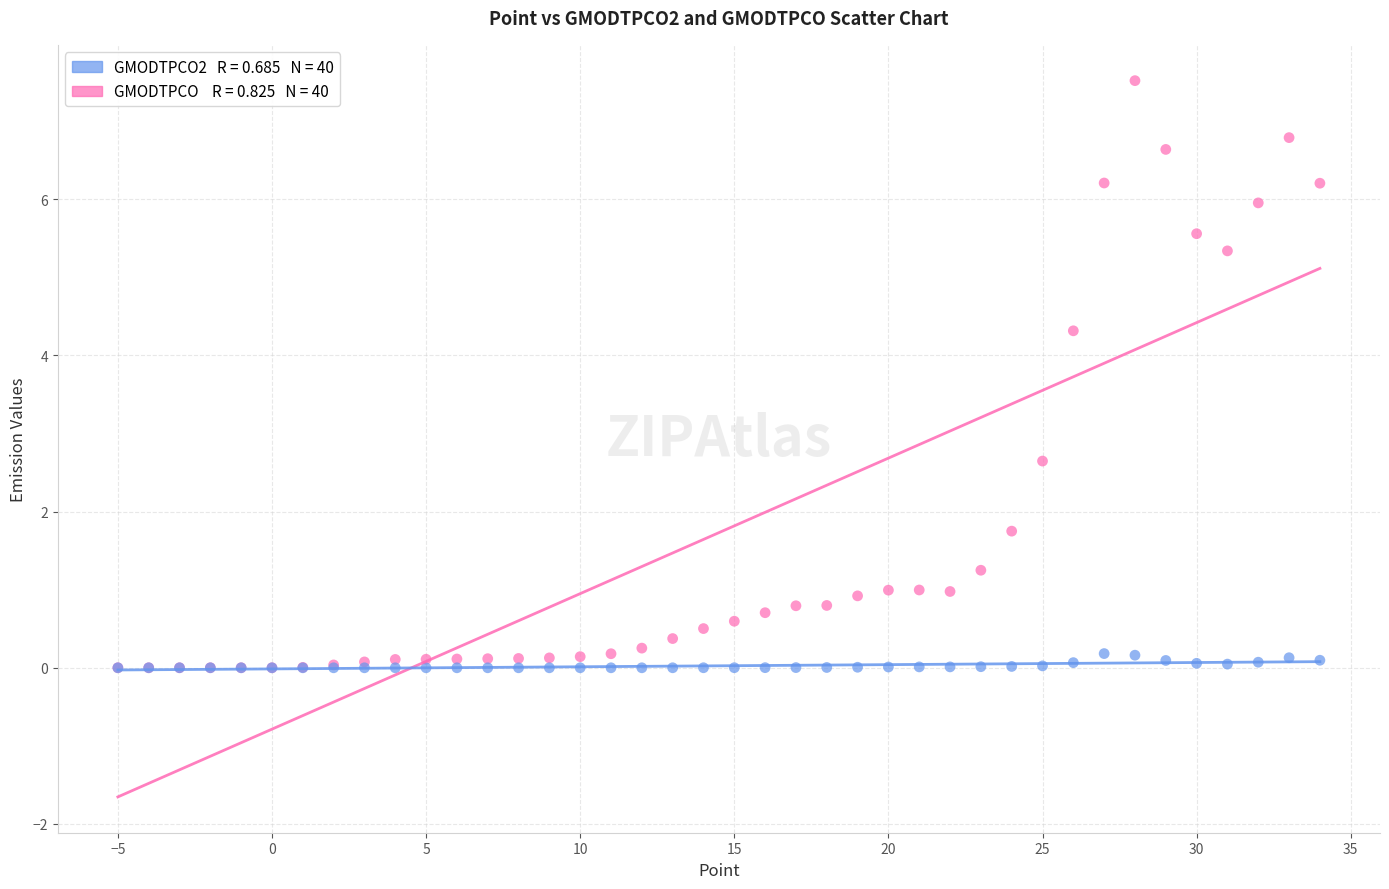

Across all series, what Y value is closest to 3?

2.6